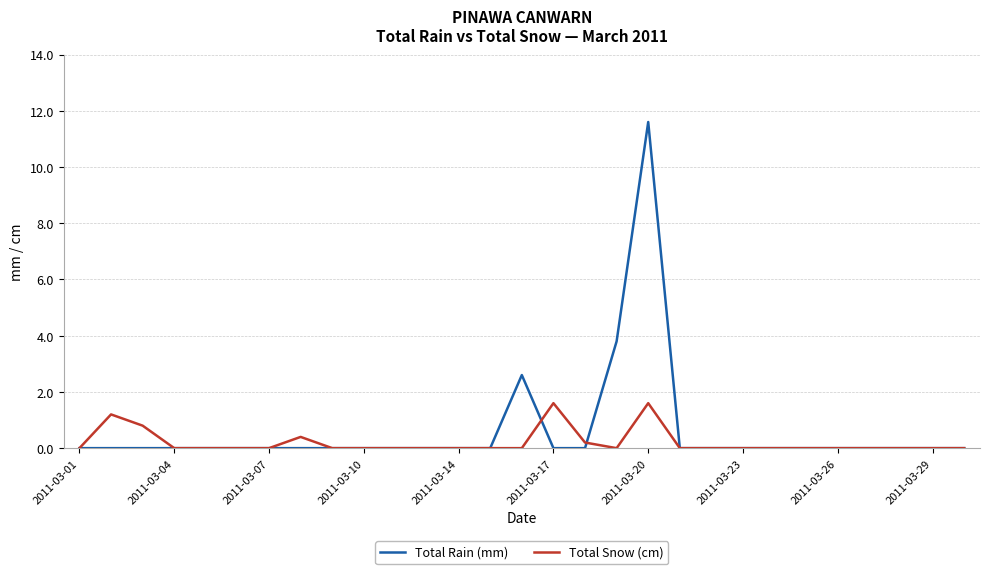

What is the greatest value displayed?

11.6